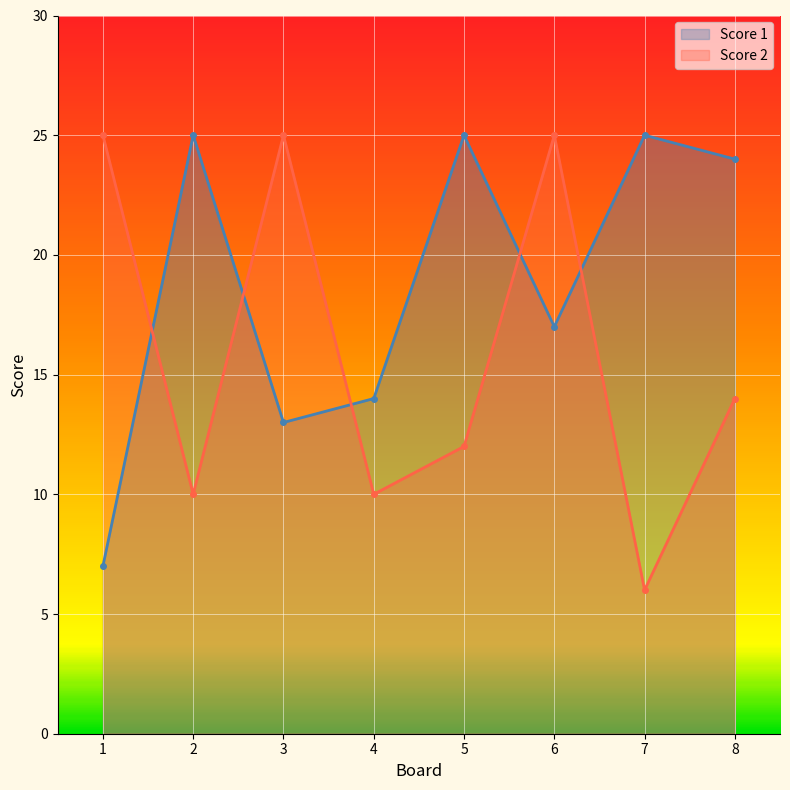

Between which two adjacent categories do Score 1 and Score 2 first intersect?

1 and 2